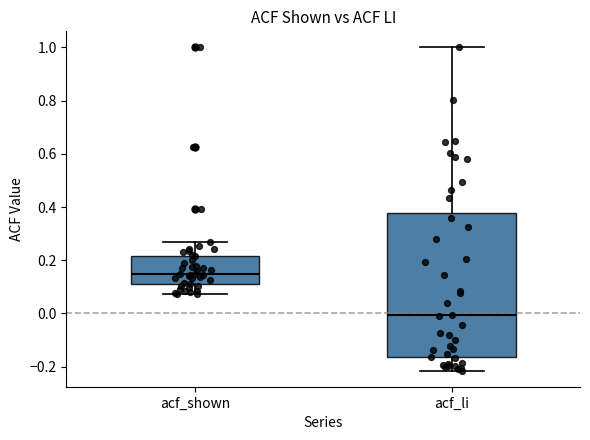

Reading left to right, transcribe this box plot: for each box, give where its median line is, the range the box spans, and where its two whiskers end, as read against the y-axis. The values are not printed on the chart, so give them approximately, as read against the axis.

acf_shown: median 0.14, box 0.10 to 0.22, whiskers 0.08 to 0.28
acf_li: median 0.00, box -0.16 to 0.38, whiskers -0.22 to 1.00